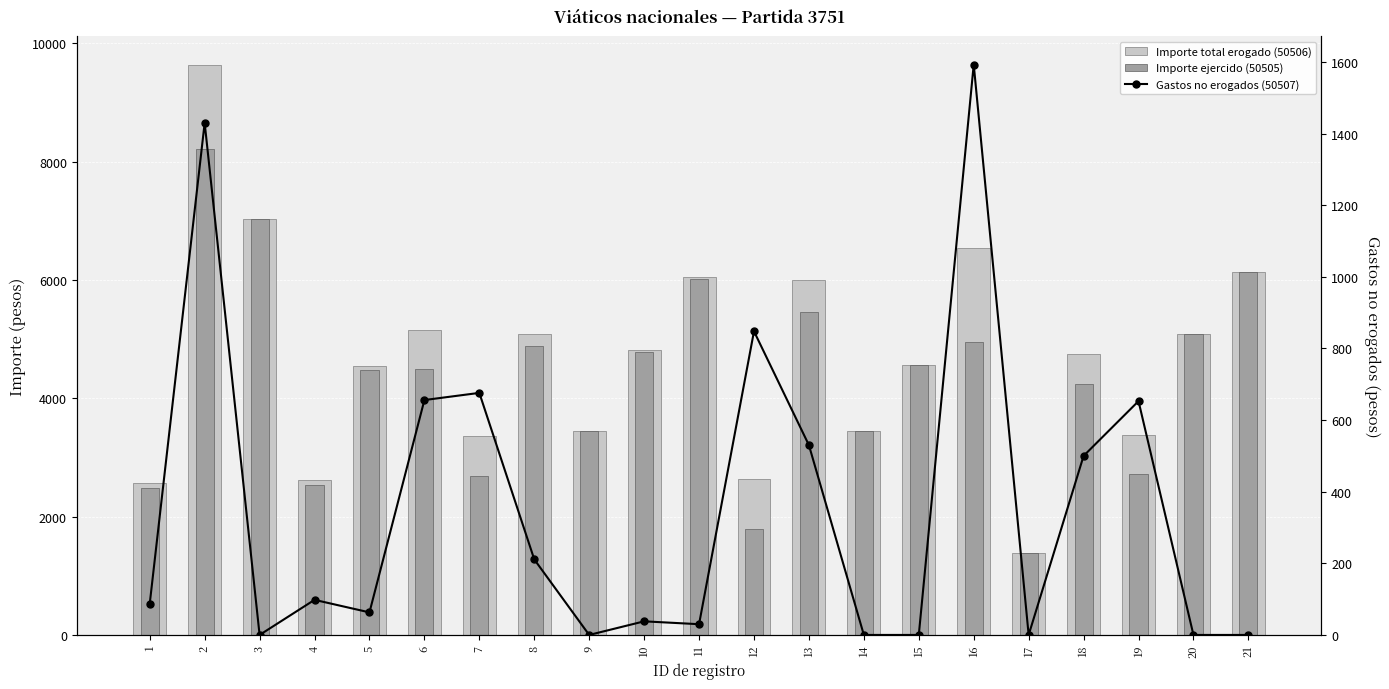

True or false: Importe total erogado (50506) has a value of 2569 at 1.

True